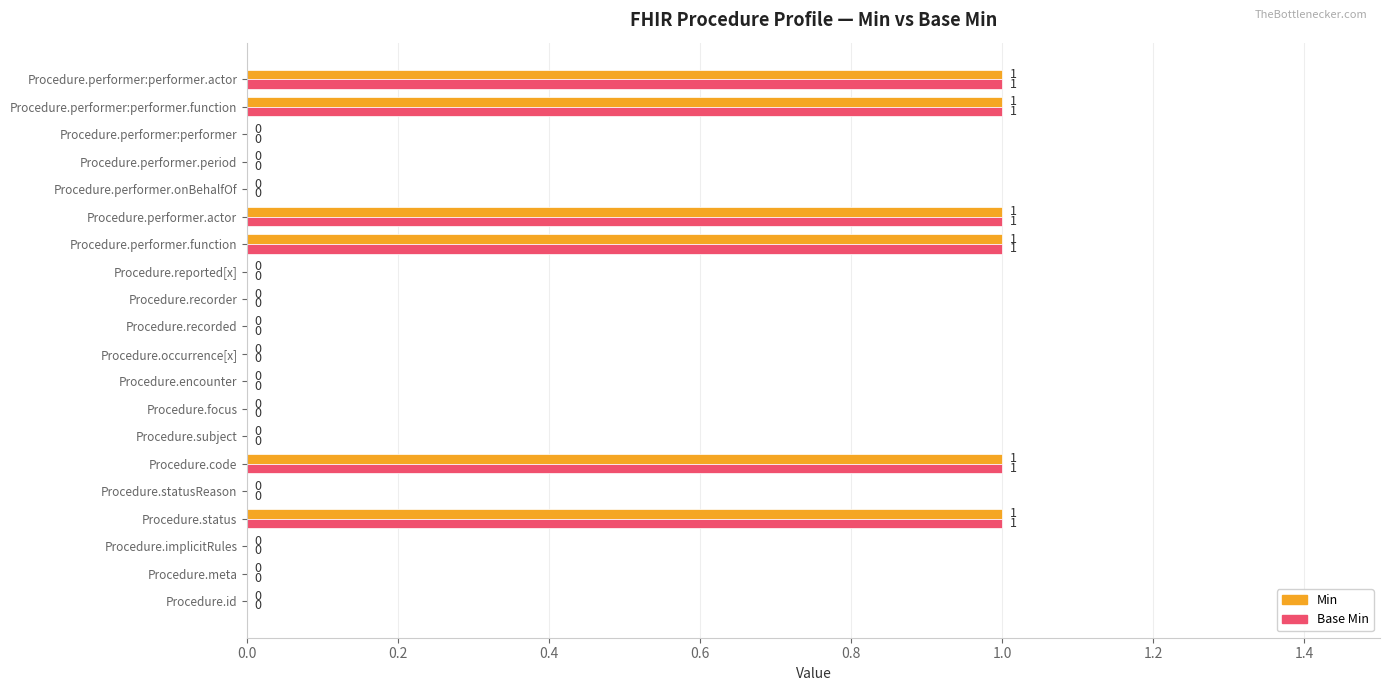

The Base Min series shows 0 at Procedure.recorder. True or false?

True